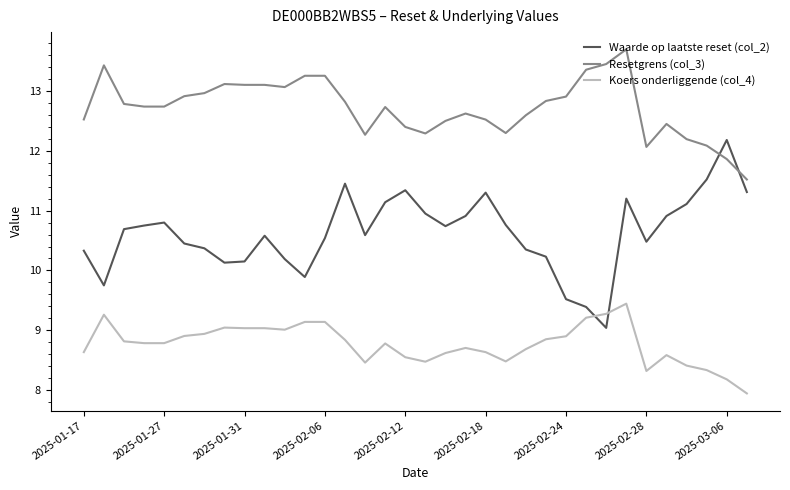

What is the difference between the maximum and minimum values in the Waarde op laatste reset (col_2) series?

3.1